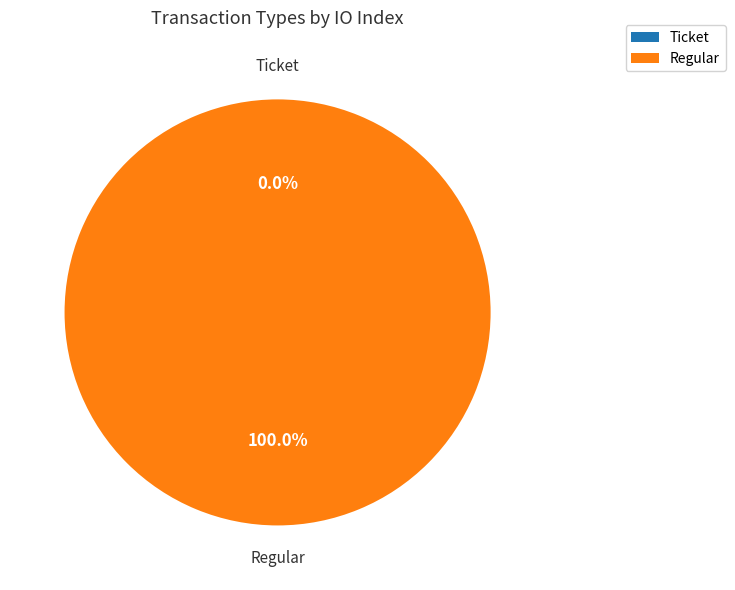

What portion of the pie excludes Ticket?

100.0%